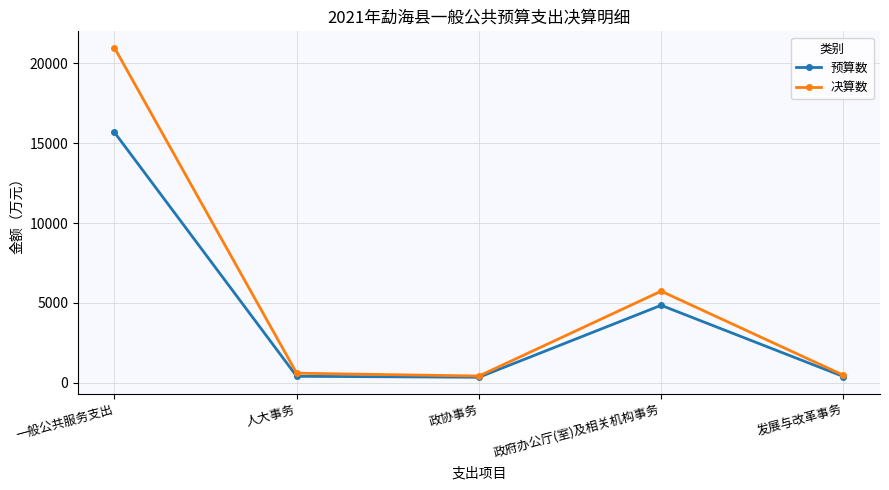

Is it true that 决算数 equals 5740 at 政府办公厅(室)及相关机构事务?

True